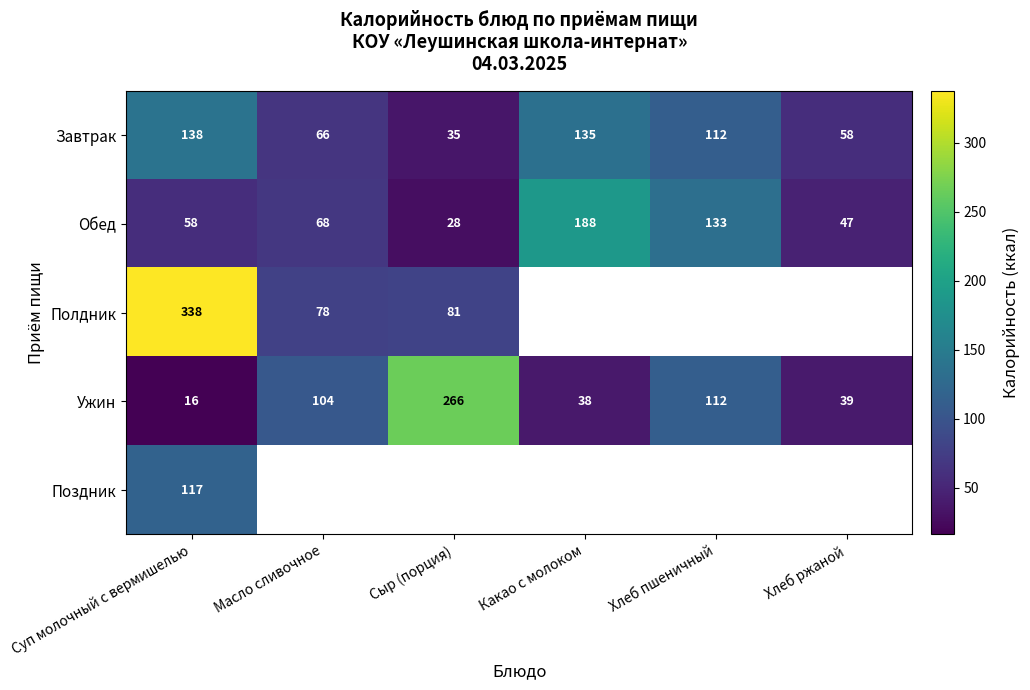

The value of Полдник at Масло сливочное is 78. True or false?

True